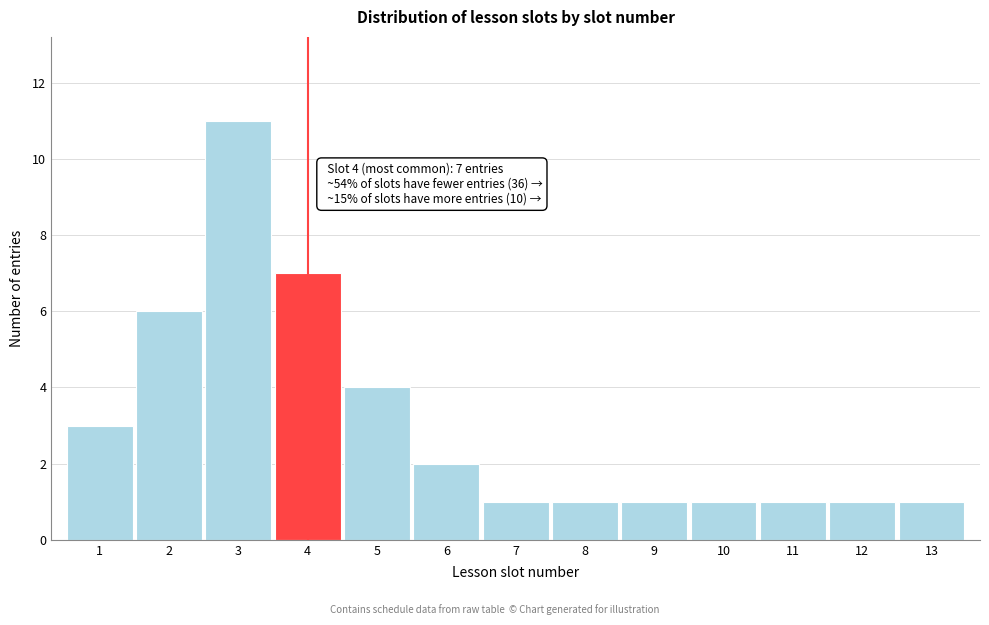

Reading left to right, list all the values displayed in this chart.

1=3	2=6	3=11	4=7	5=4	6=2	7=1	8=1	9=1	10=1	11=1	12=1	13=1